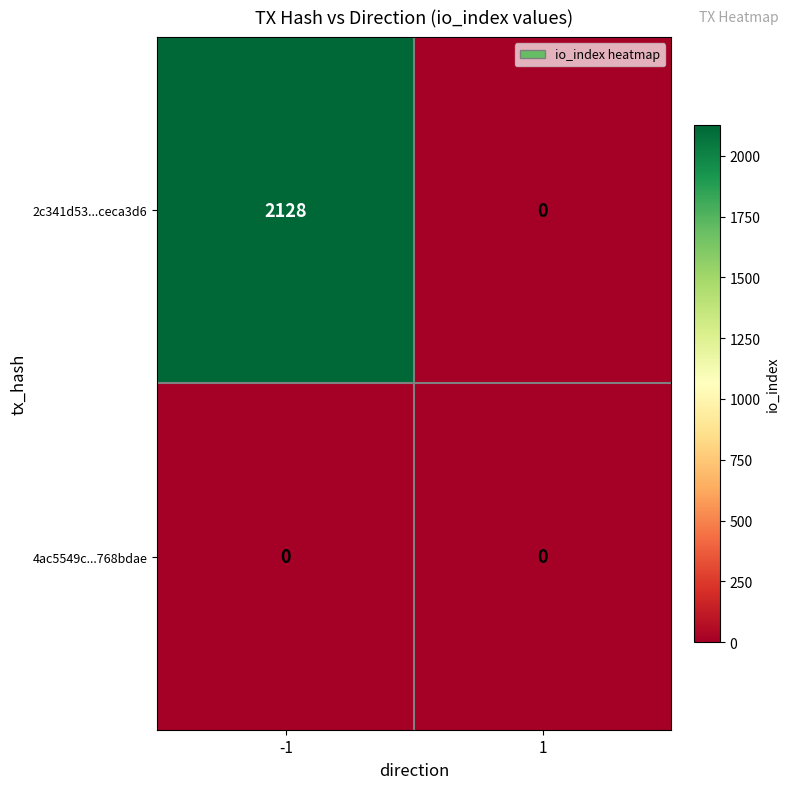

Is it true that 4ac5549c...768bdae equals 0 at -1?

True